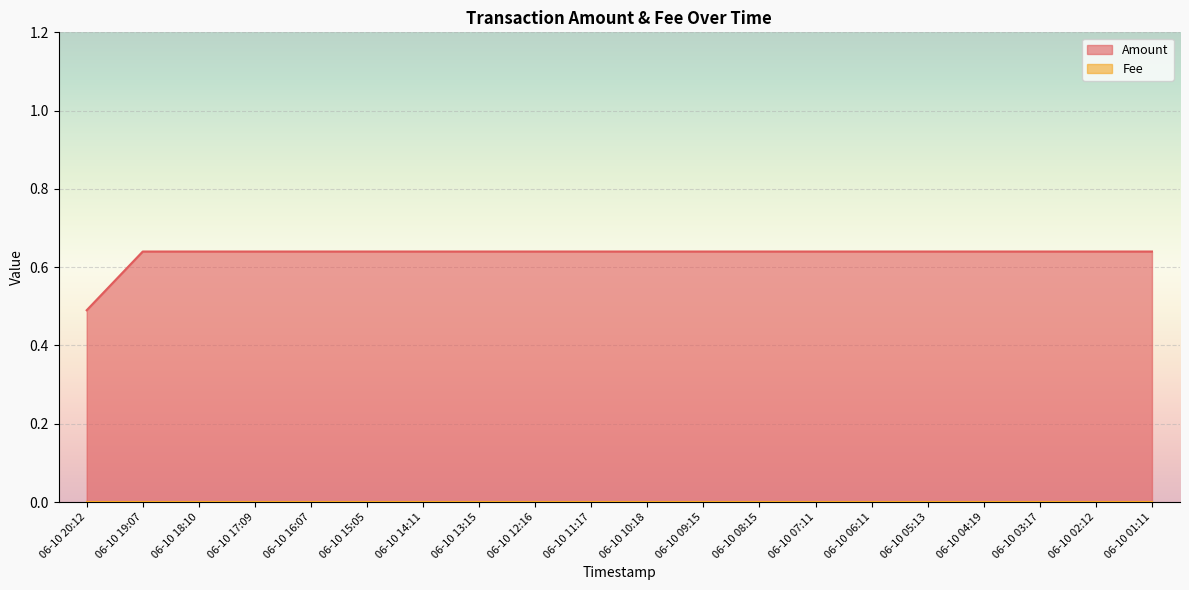

What is the approximate value at 06-10 15:05?

0.6